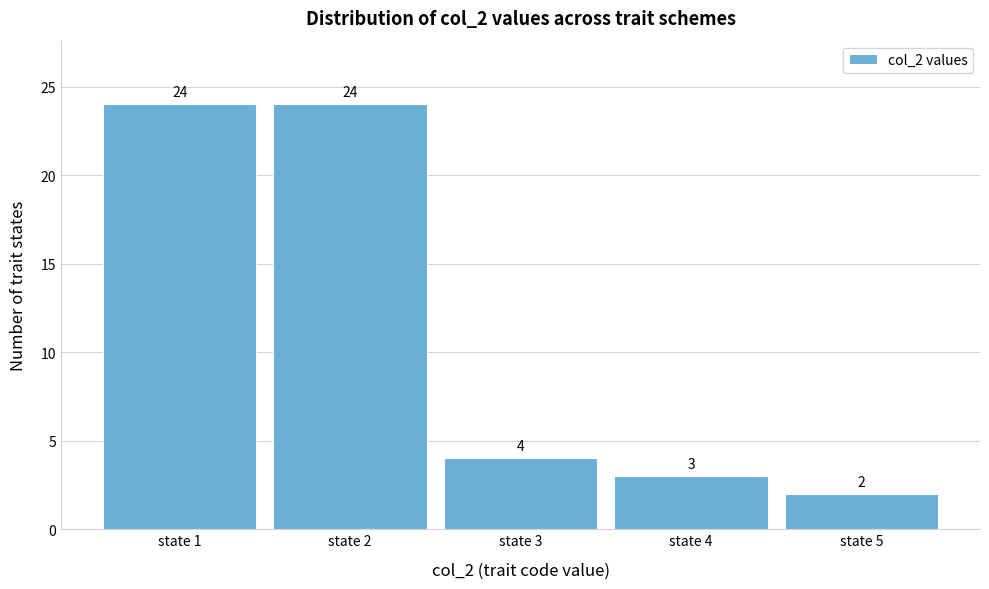

How tall is the bar that spans 4.5 to 5.5 on the x-axis?

2